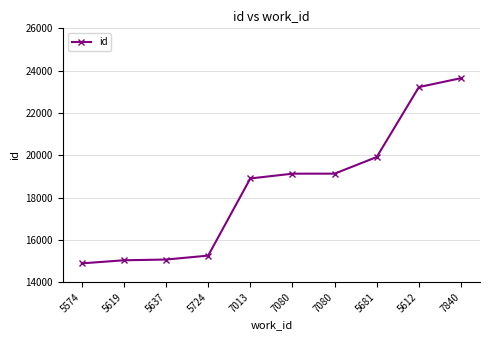

How many values are below 19129?

5